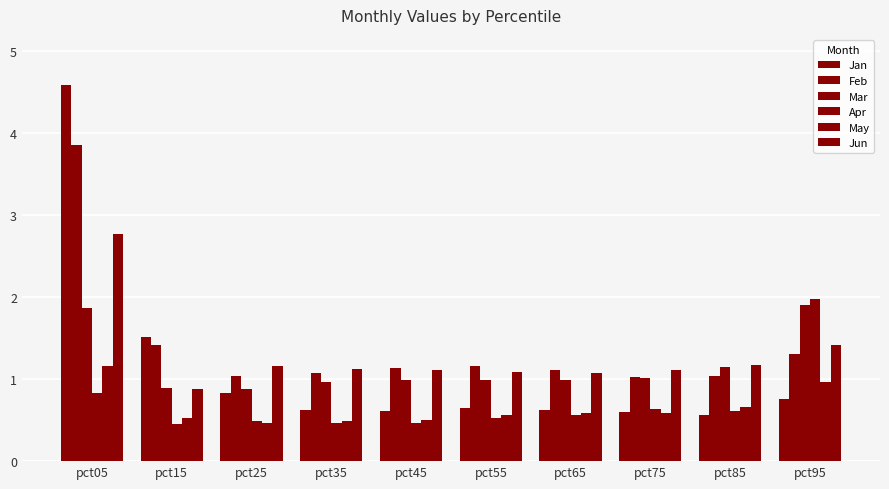

Reading left to right, extract all data points from this chart.

Jan: pct05=4.6	pct15=1.5	pct25=0.8	pct35=0.6	pct45=0.6	pct55=0.6	pct65=0.6	pct75=0.6	pct85=0.6	pct95=0.8
Feb: pct05=3.9	pct15=1.4	pct25=1.0	pct35=1.1	pct45=1.1	pct55=1.2	pct65=1.1	pct75=1.0	pct85=1.0	pct95=1.3
Mar: pct05=1.9	pct15=0.9	pct25=0.9	pct35=1.0	pct45=1.0	pct55=1.0	pct65=1.0	pct75=1.0	pct85=1.1	pct95=1.9
Apr: pct05=0.8	pct15=0.5	pct25=0.5	pct35=0.5	pct45=0.5	pct55=0.5	pct65=0.6	pct75=0.6	pct85=0.6	pct95=2.0
May: pct05=1.2	pct15=0.5	pct25=0.5	pct35=0.5	pct45=0.5	pct55=0.6	pct65=0.6	pct75=0.6	pct85=0.7	pct95=1.0
Jun: pct05=2.8	pct15=0.9	pct25=1.2	pct35=1.1	pct45=1.1	pct55=1.1	pct65=1.1	pct75=1.1	pct85=1.2	pct95=1.4